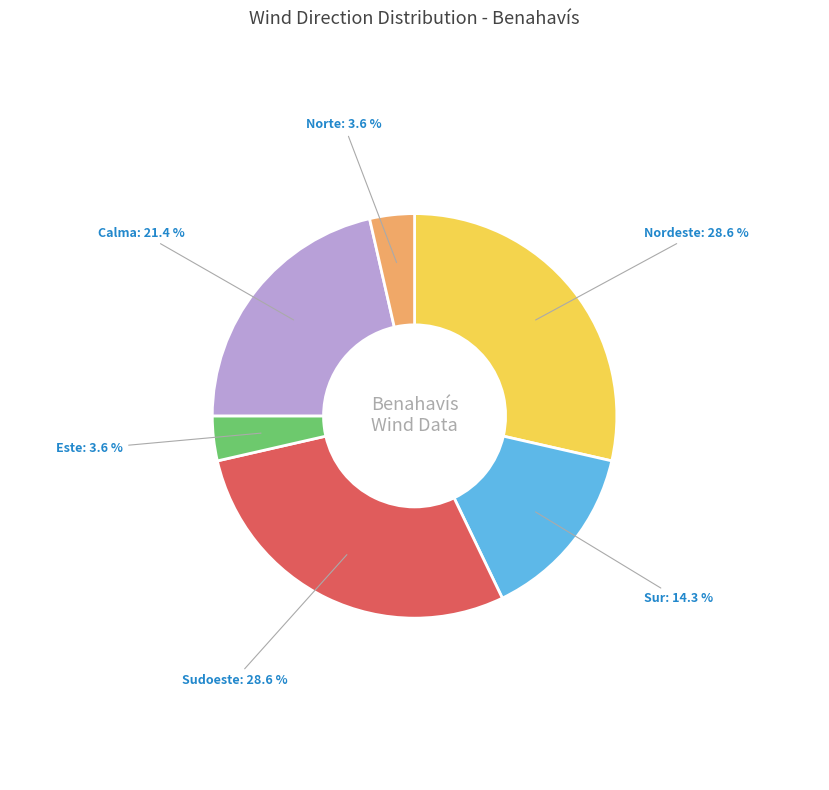

Is there a majority slice in this chart?

No